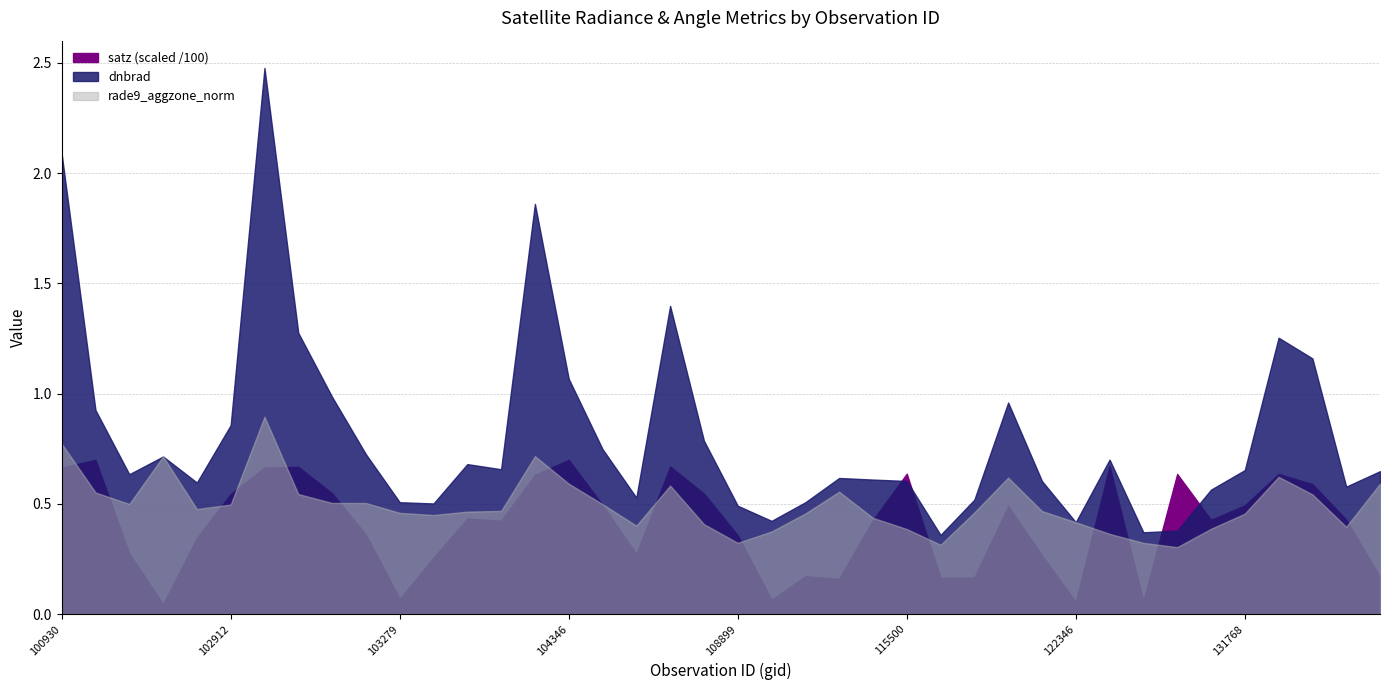

Is it true that rade9_aggzone_norm equals 0.4 at 131947?

False